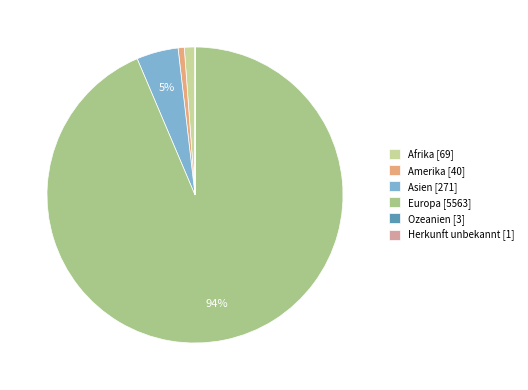

Which slice is the largest?

Europa